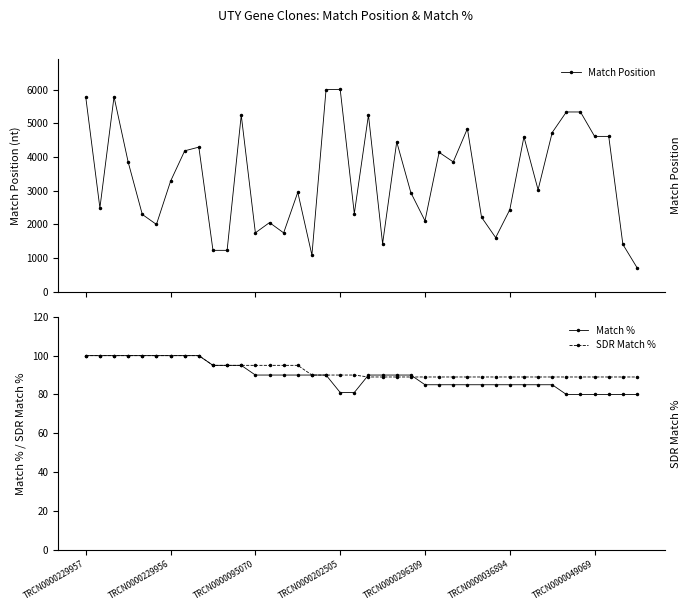

What is the value of the Match % point at the 7th from the left?

100